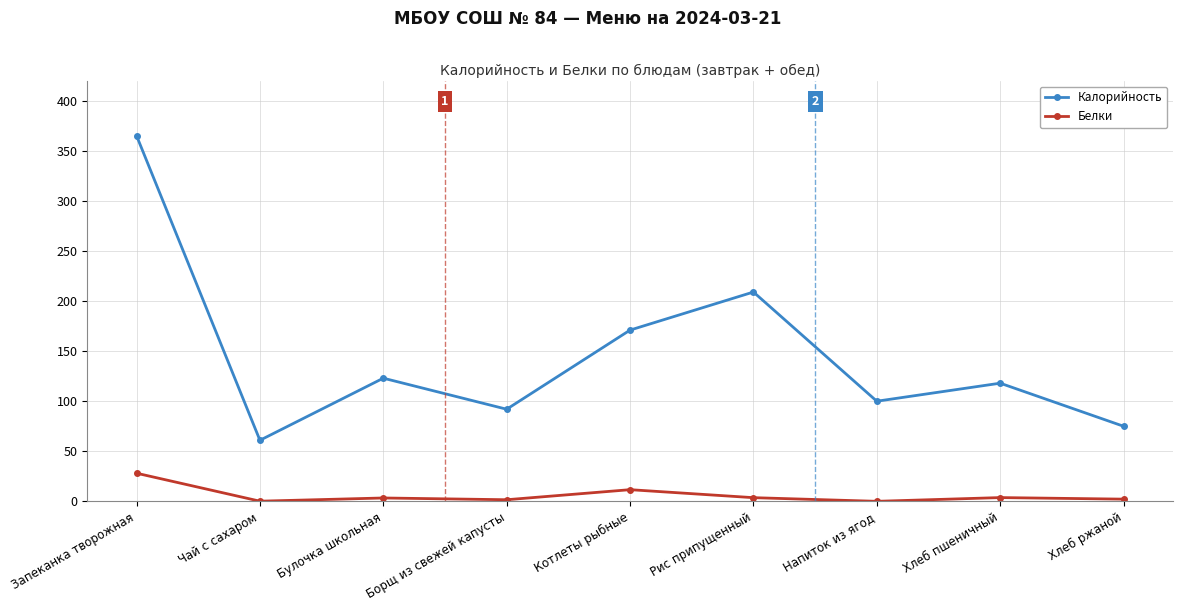

At which category is the sum across all series the highest?

Запеканка творожная